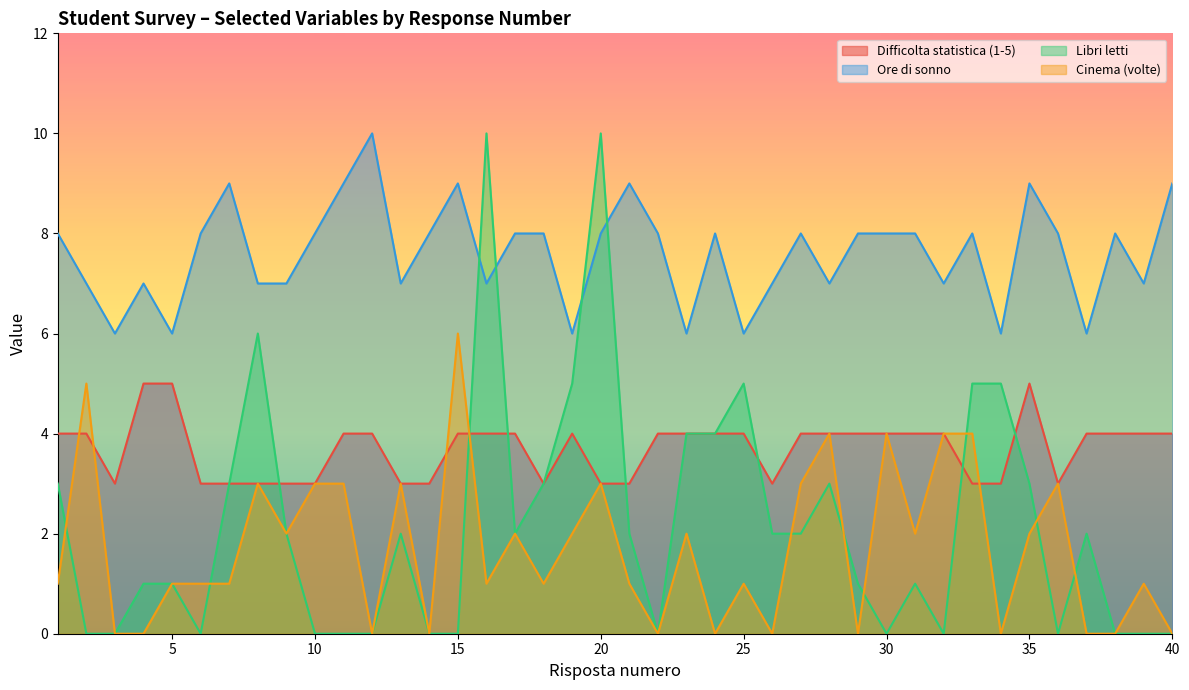

What value does the Ore di sonno series have at 19?

6